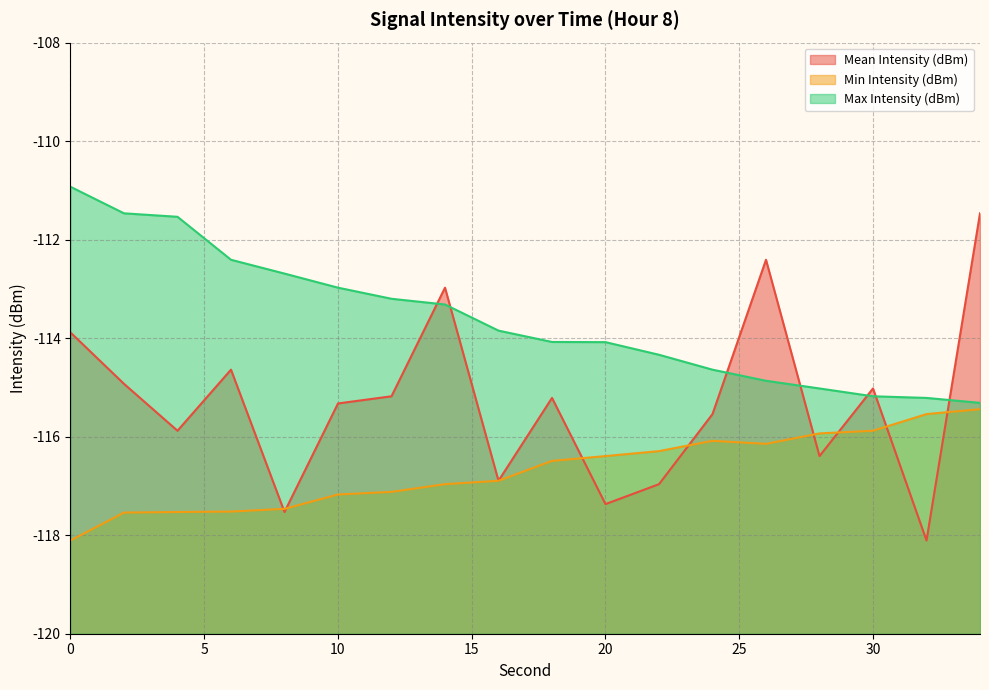

True or false: Max Intensity (dBm) and Min Intensity (dBm) intersect in this chart.

False